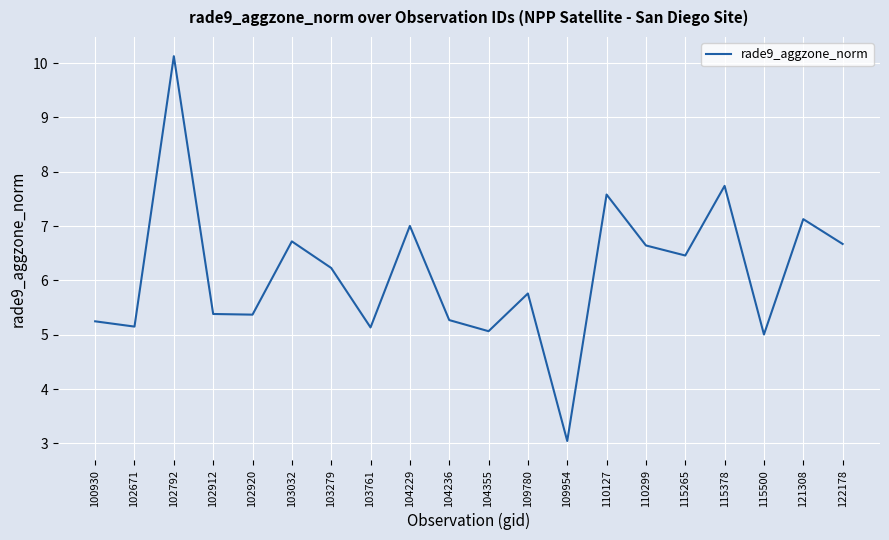

What is the difference between the maximum and minimum values?

7.1